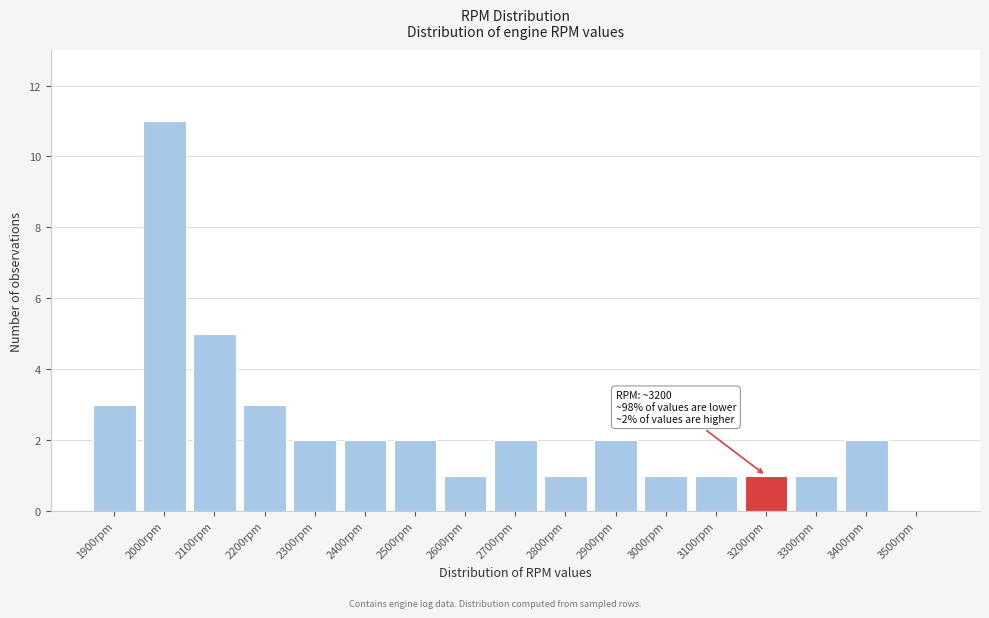

Reading left to right, transcribe all the data shown in this chart.

1900rpm=3	2000rpm=11	2100rpm=5	2200rpm=3	2300rpm=2	2400rpm=2	2500rpm=2	2600rpm=1	2700rpm=2	2800rpm=1	2900rpm=2	3000rpm=1	3100rpm=1	3200rpm=1	3300rpm=1	3400rpm=2	3500rpm=0